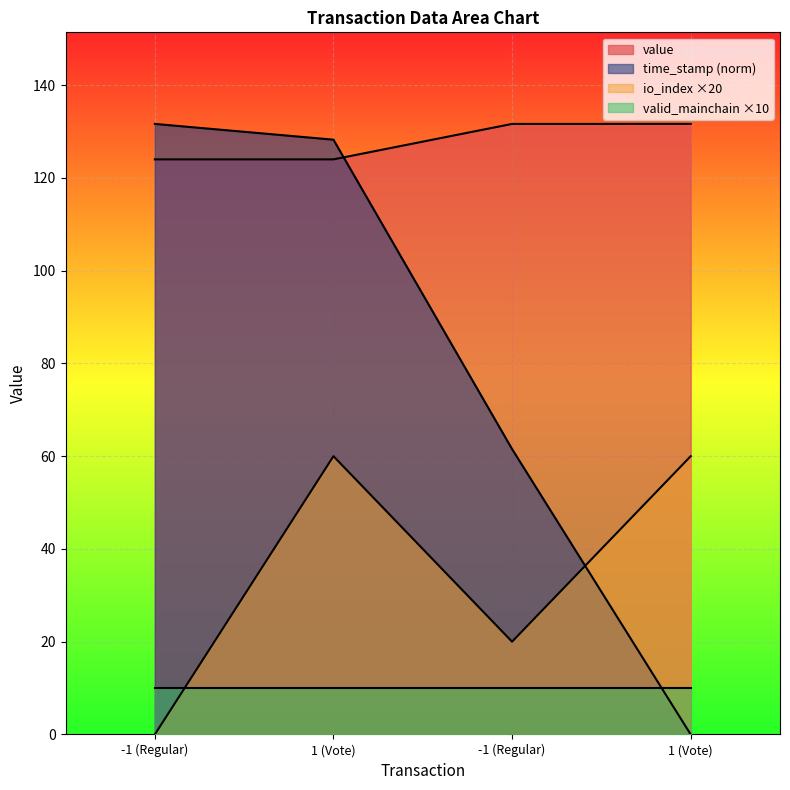

What is the sum of all time_stamp_norm values?

321.4